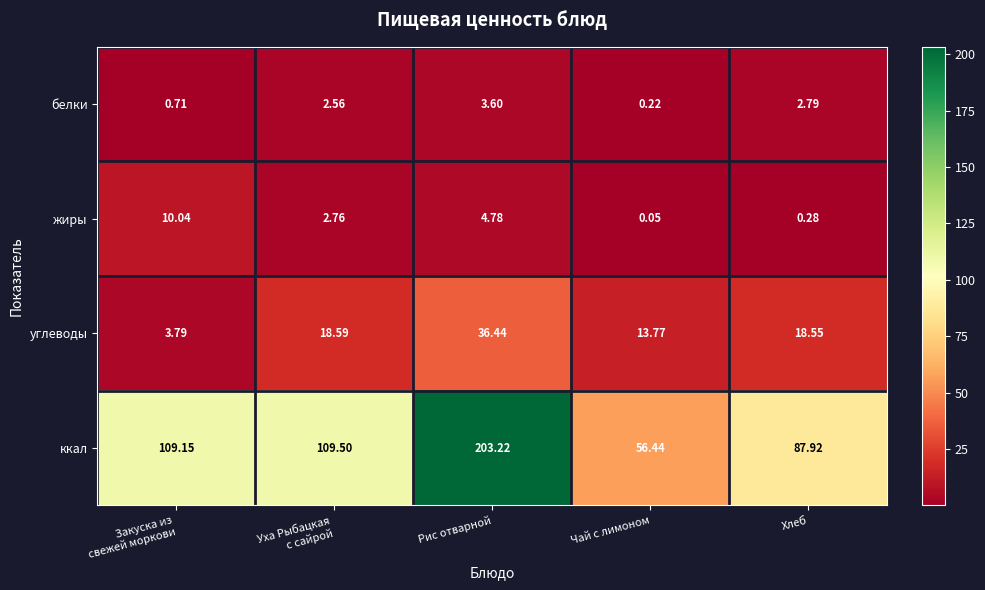

Where is жиры nearest to the value 5?

Рис отварной